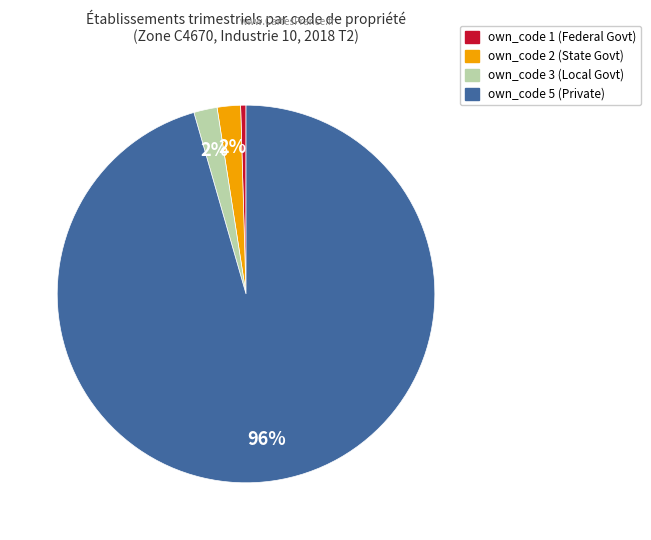

How many slices are in this pie chart?

4